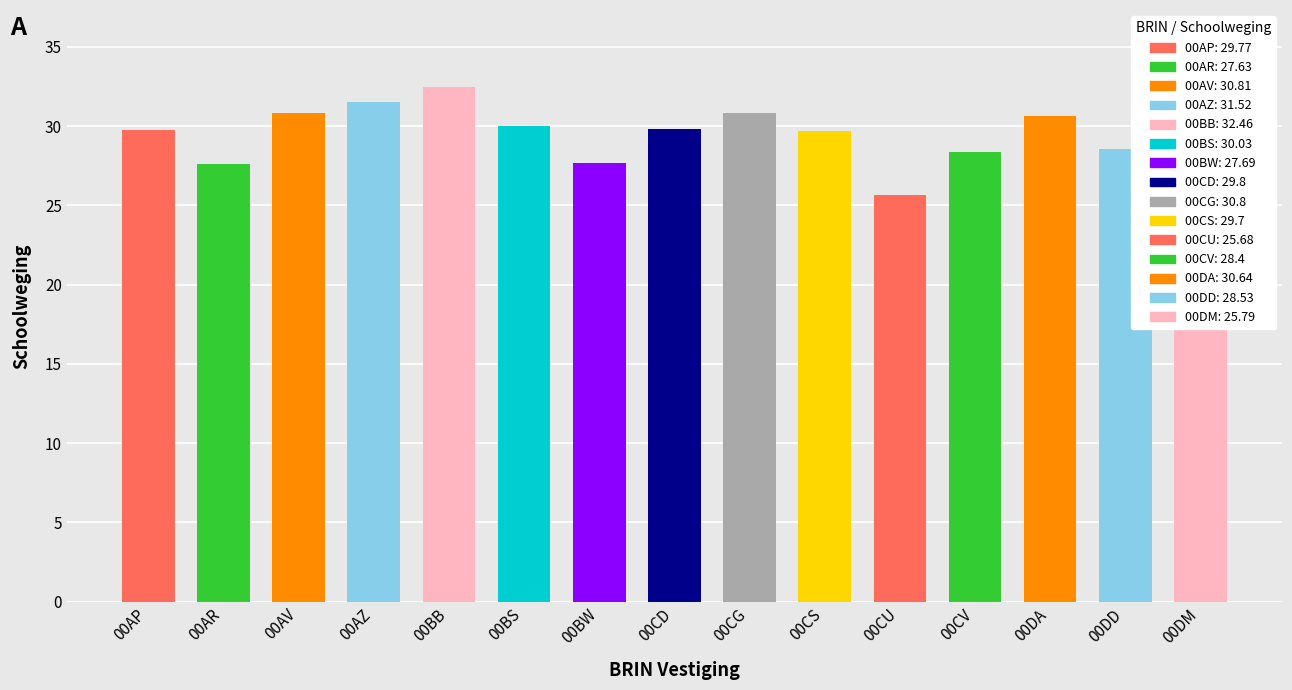

Rank the categories by value from highest to lowest.

00BB, 00AZ, 00AV, 00CG, 00DA, 00BS, 00CD, 00AP, 00CS, 00DD, 00CV, 00BW, 00AR, 00DM, 00CU